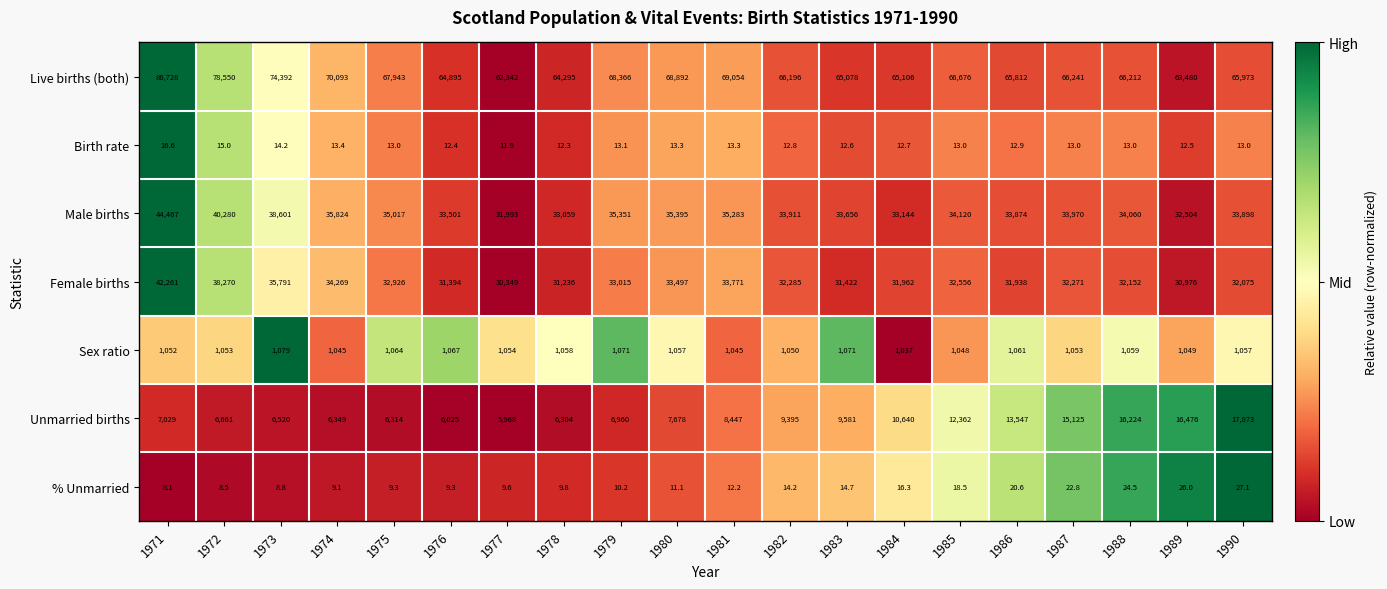

True or false: Live births (both) has a value of 92847.7 at 1979.

False